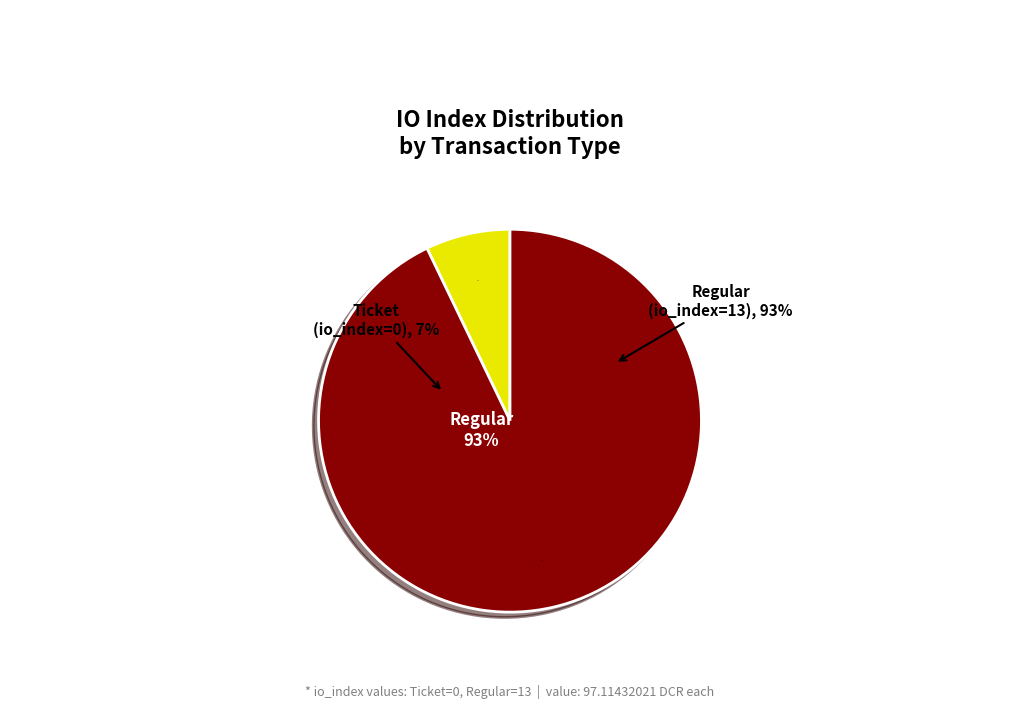

What percentage do Regular (io_index=13) and Ticket (io_index=0) together represent?

100.0%